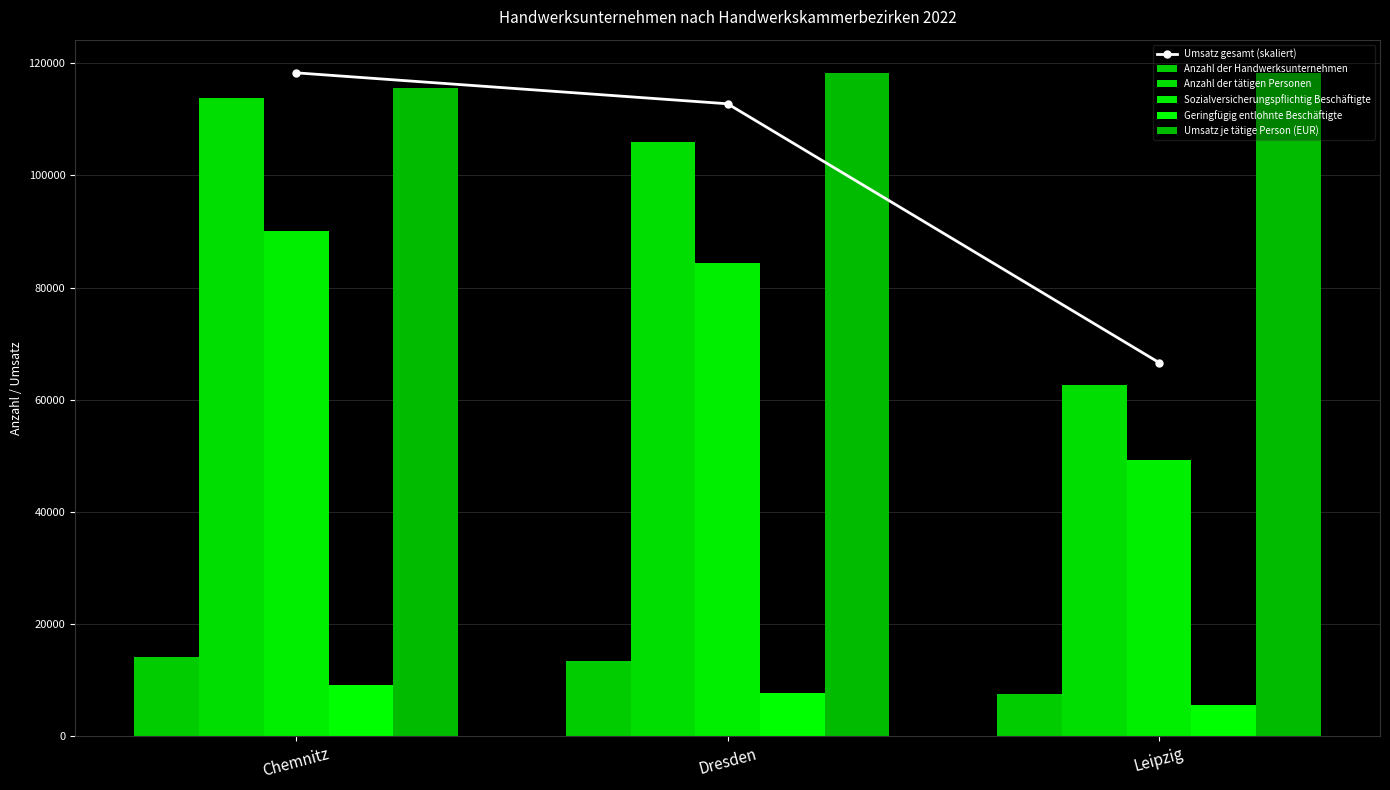

What is the sum of all Anzahl der Handwerksunternehmen values?

35131